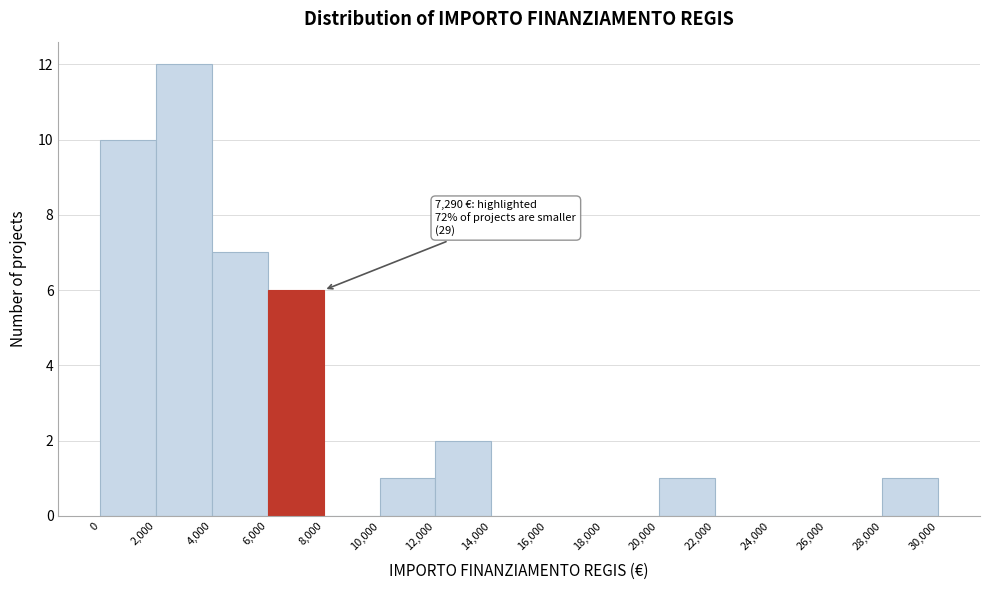

Over which range of the x-axis is the bar tallest?

2,000 to 4,000